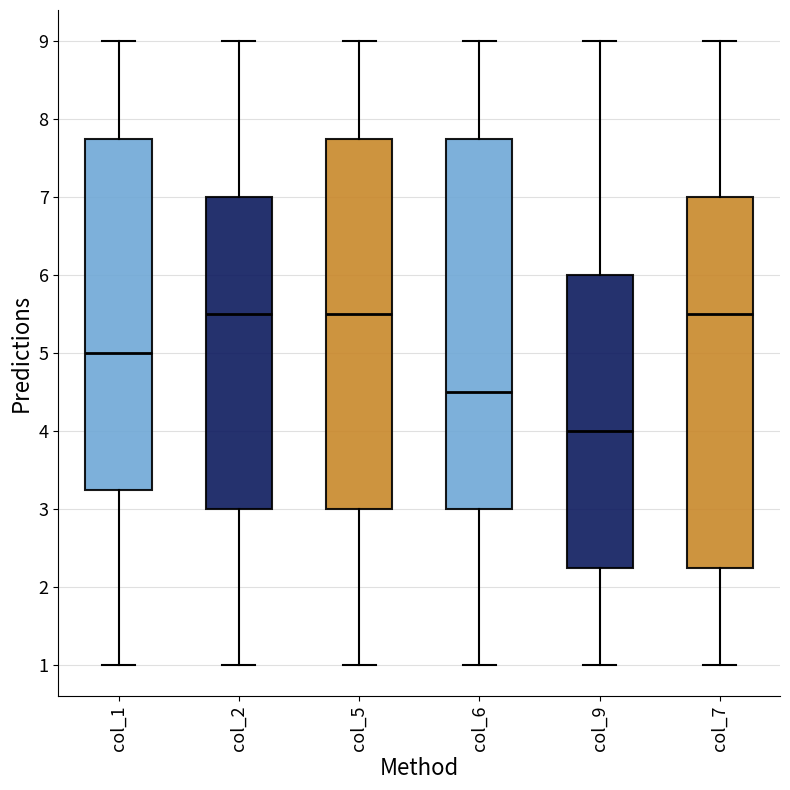

Reading left to right, read every box against the y-axis: the position of its median line, the range the box covers, and the ends of its whiskers. The values are not printed on the chart, so give them approximately, as read against the axis.

col_1: median 5.0, box 3.3 to 7.8, whiskers 1.0 to 9.0
col_2: median 5.5, box 3.0 to 7.0, whiskers 1.0 to 9.0
col_5: median 5.5, box 3.0 to 7.8, whiskers 1.0 to 9.0
col_6: median 4.5, box 3.0 to 7.8, whiskers 1.0 to 9.0
col_9: median 4.0, box 2.3 to 6.0, whiskers 1.0 to 9.0
col_7: median 5.5, box 2.3 to 7.0, whiskers 1.0 to 9.0